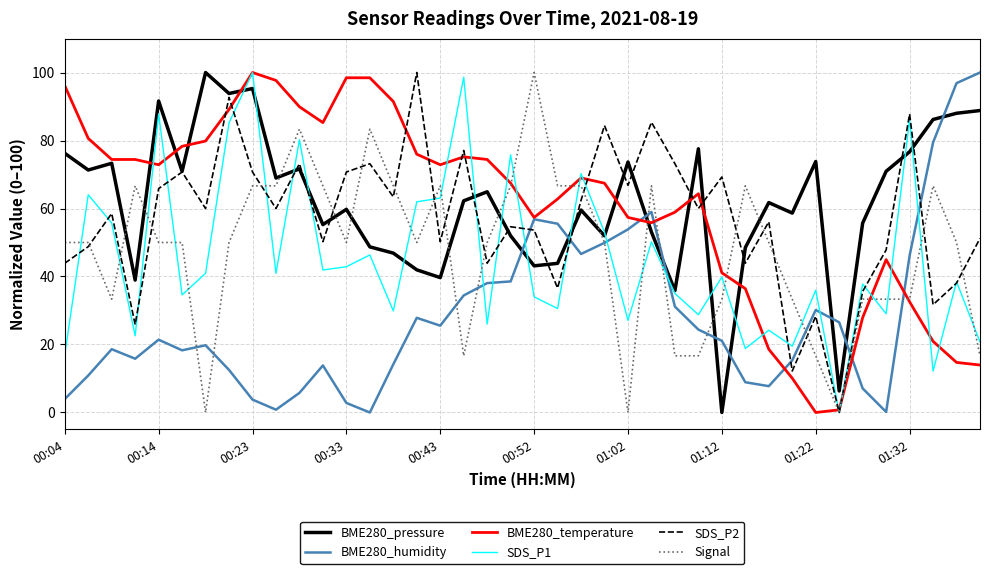

True or false: BME280_pressure and Signal intersect in this chart.

True